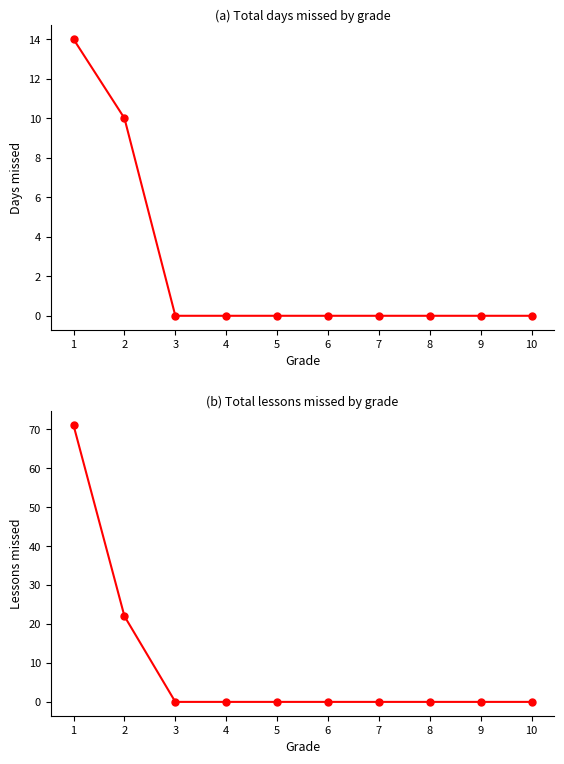

Reading right to left, transcribe all the data shown in this chart.

total_days: 0	0	0	0	0	0	0	0	10	14
total_lessons: 0	0	0	0	0	0	0	0	22	71